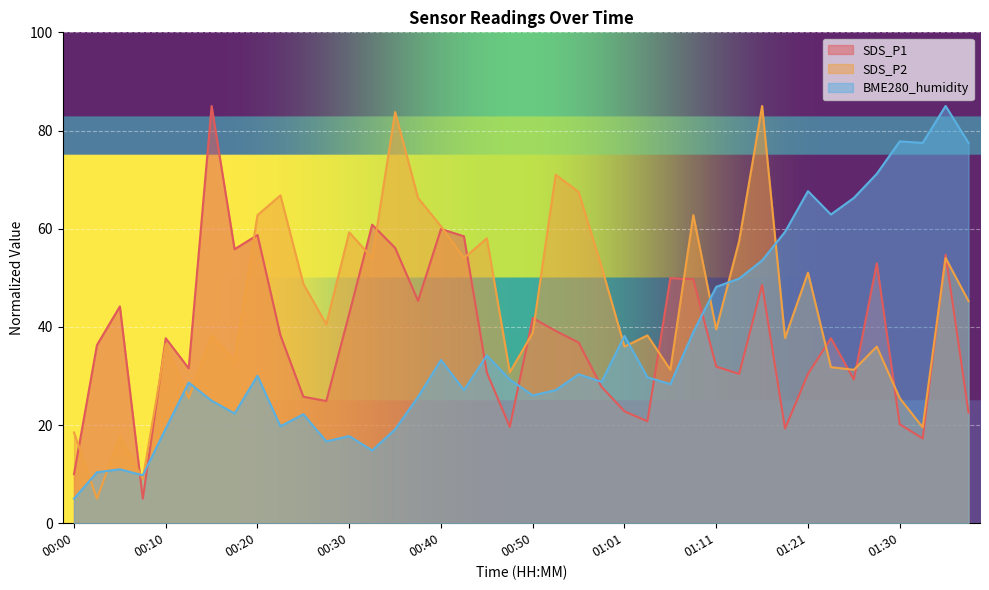

True or false: SDS_P2 has a value of 31.3 at 01:26.

True